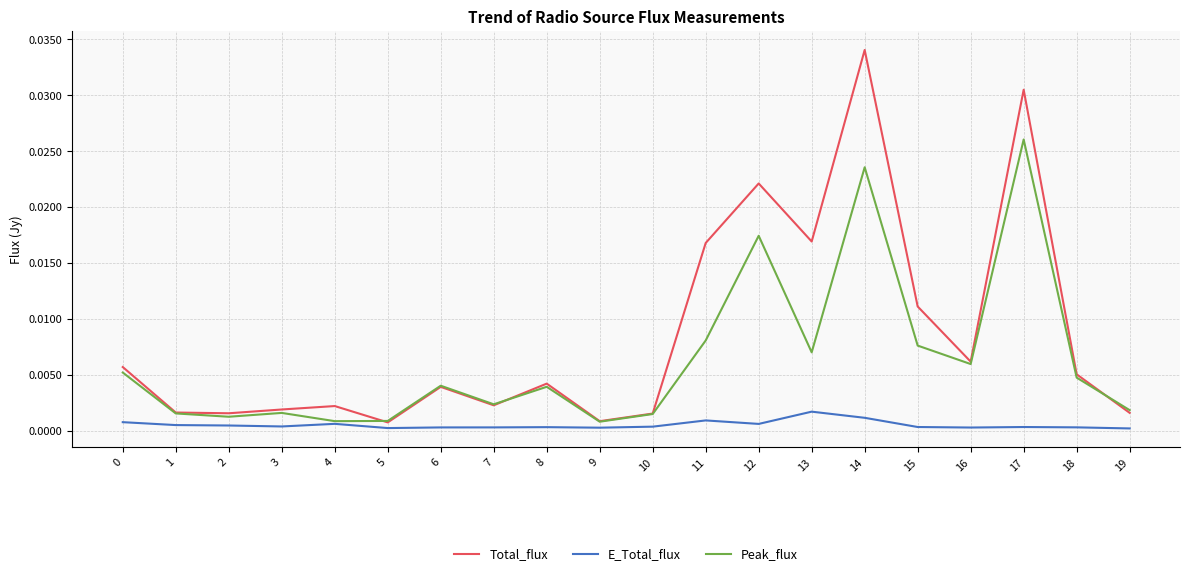

Rank the series by their average value, from highest to lowest.

Total_flux, Peak_flux, E_Total_flux